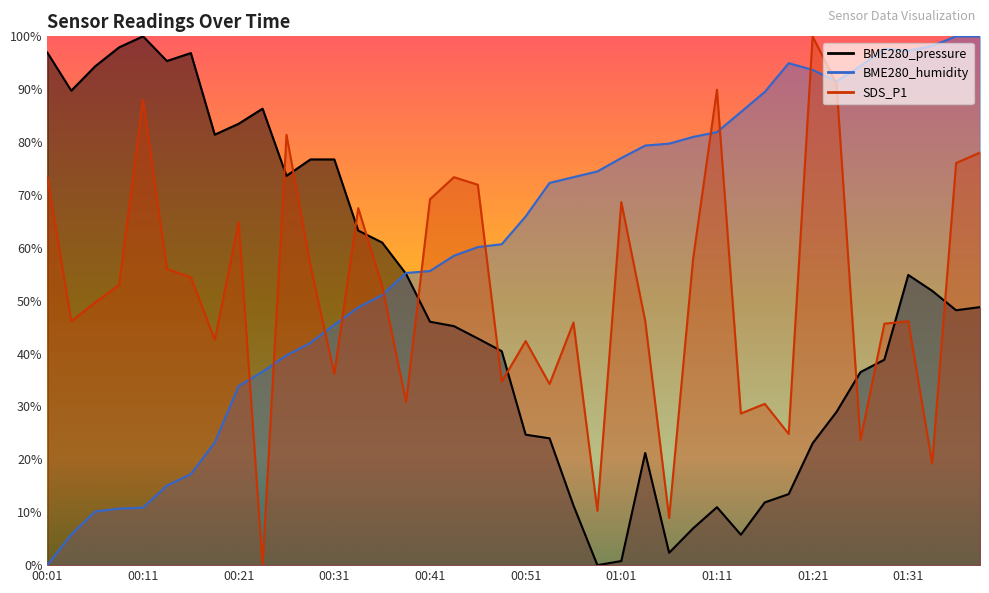

What is the label of the 15th point from the left?

00:36